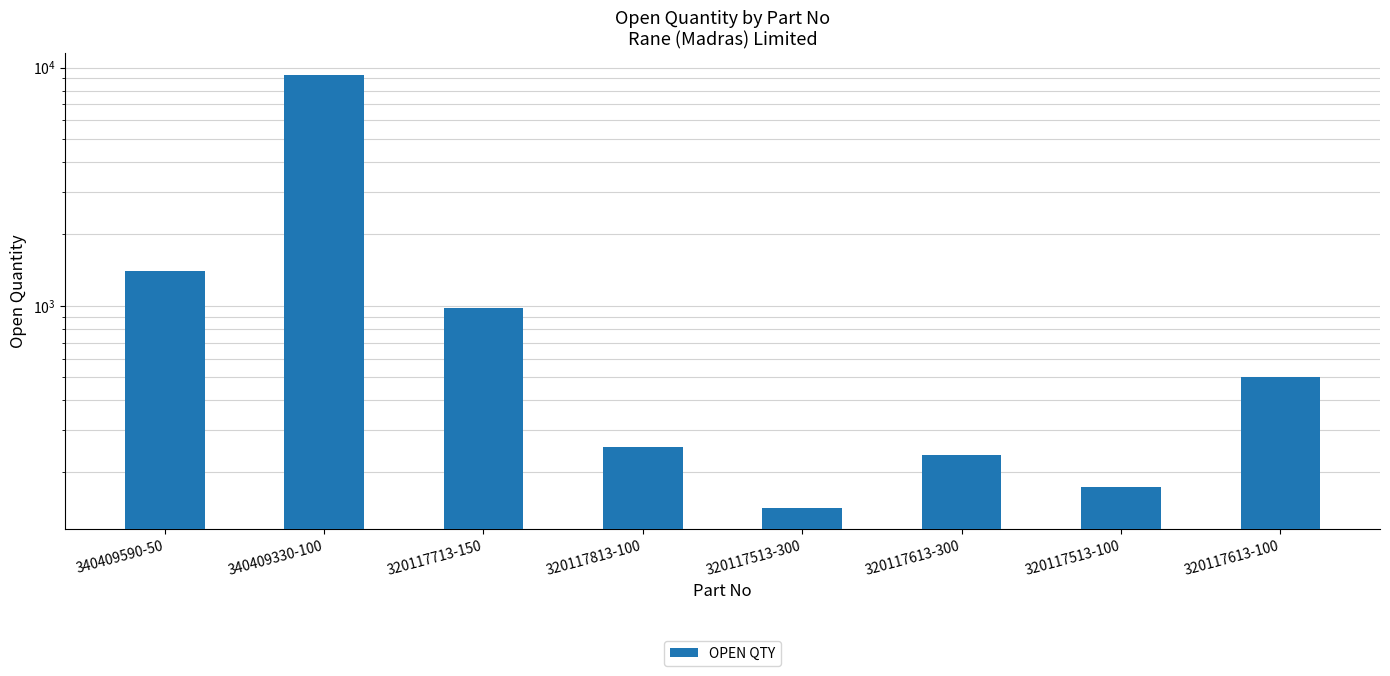

What is the sum of the values at 320117713-150 and 320117513-100?

1150